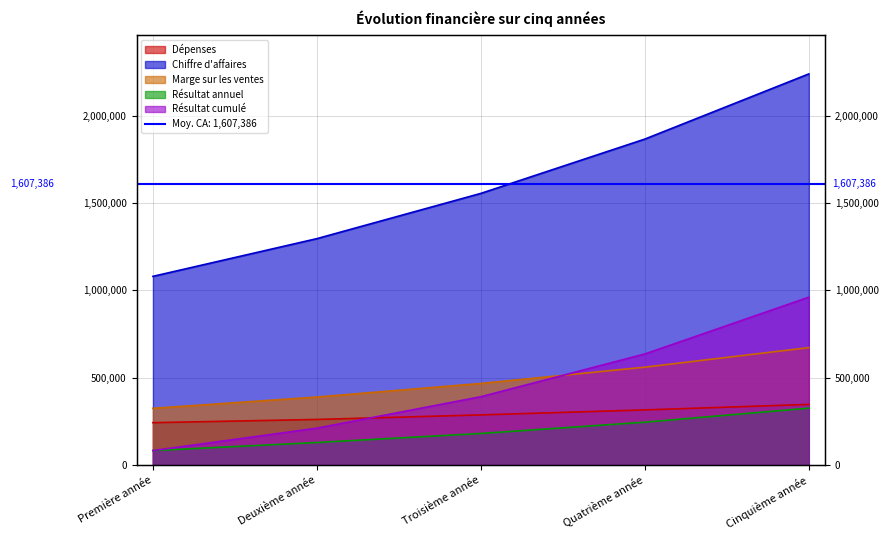

Where does the Marge sur les ventes series first go above 466560?

Quatrième année